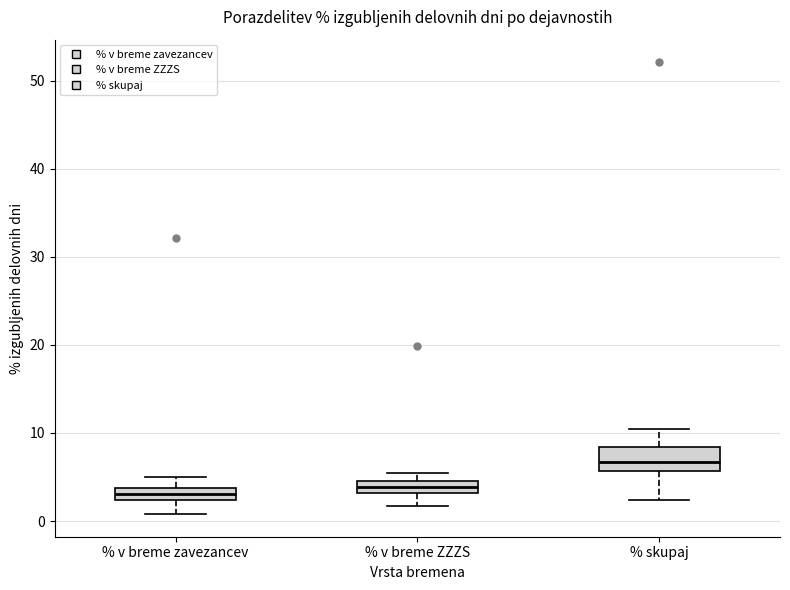

Where is the upper edge of the box for % v breme zavezancev on the y-axis? The values are not printed on the chart, so give them approximately, as read against the axis.

4